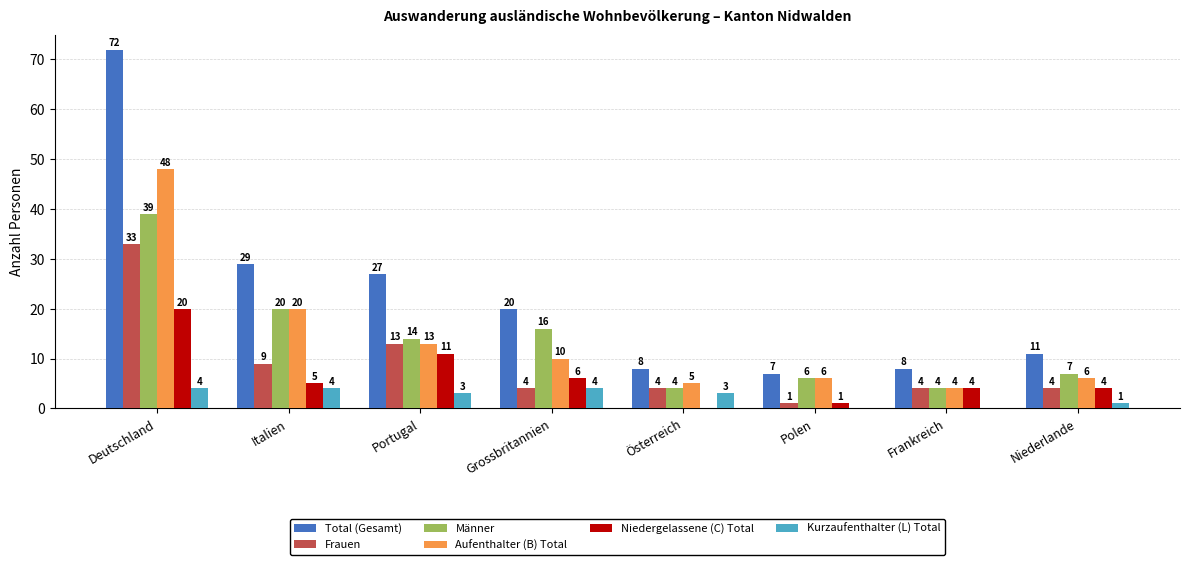

What is the maximum value for Männer?

39